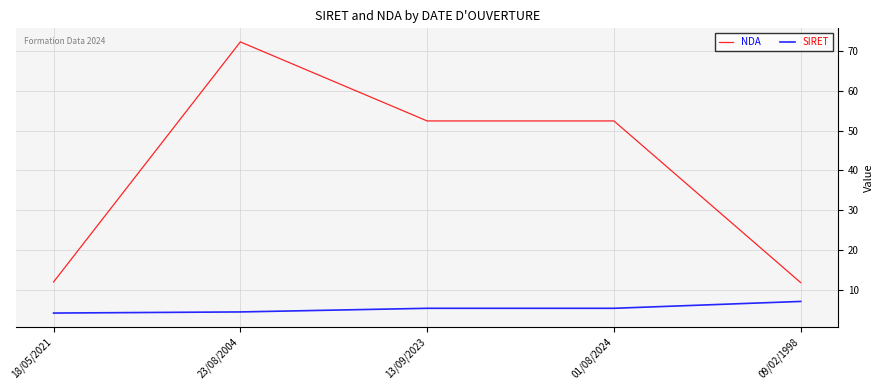

How many values in the NDA series are below 52?

2